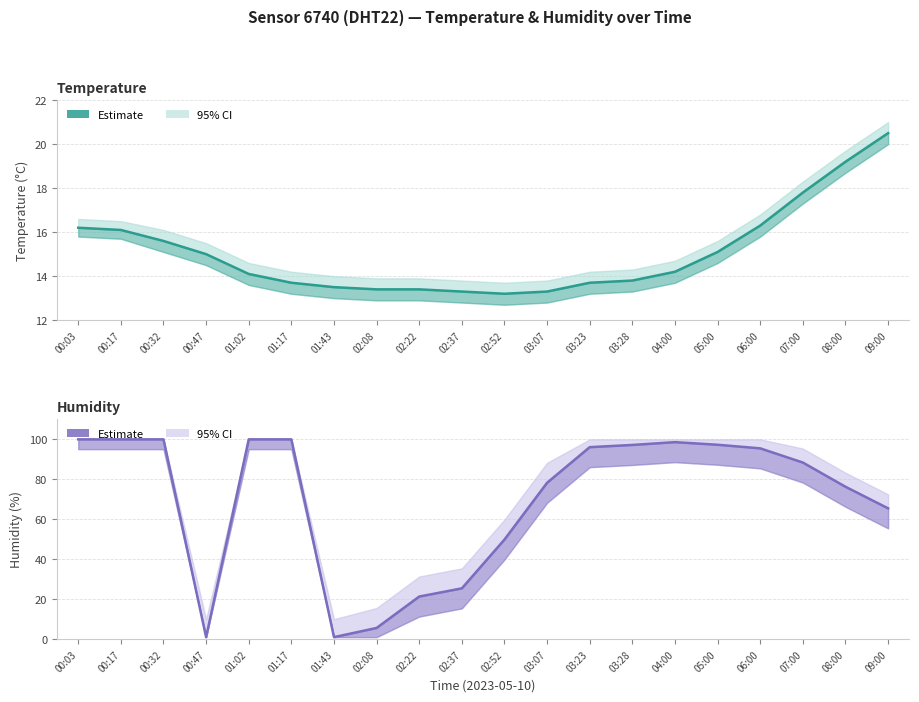

What is the label of the 20th point from the left?

09:00